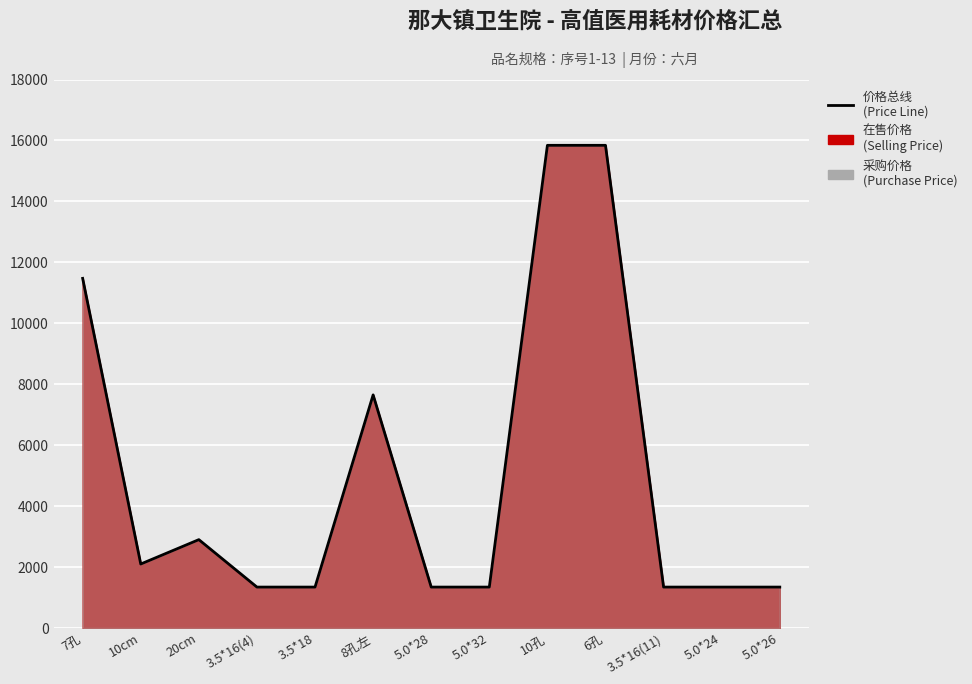

Reading left to right, extract all data points from this chart.

11474	2100	2900	1343	1343	7650	1343	1343	15840	15840	1343	1343	1343